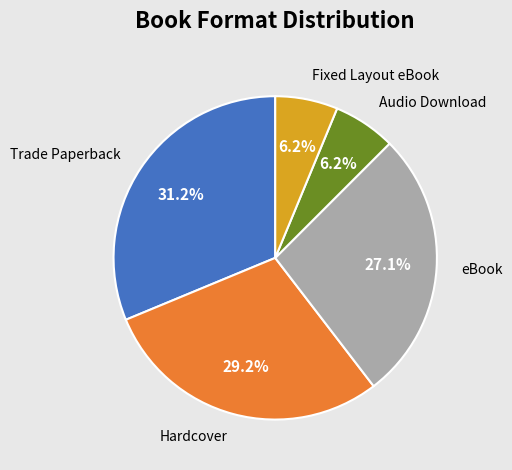

True or false: eBook accounts for 17% of the total.

False